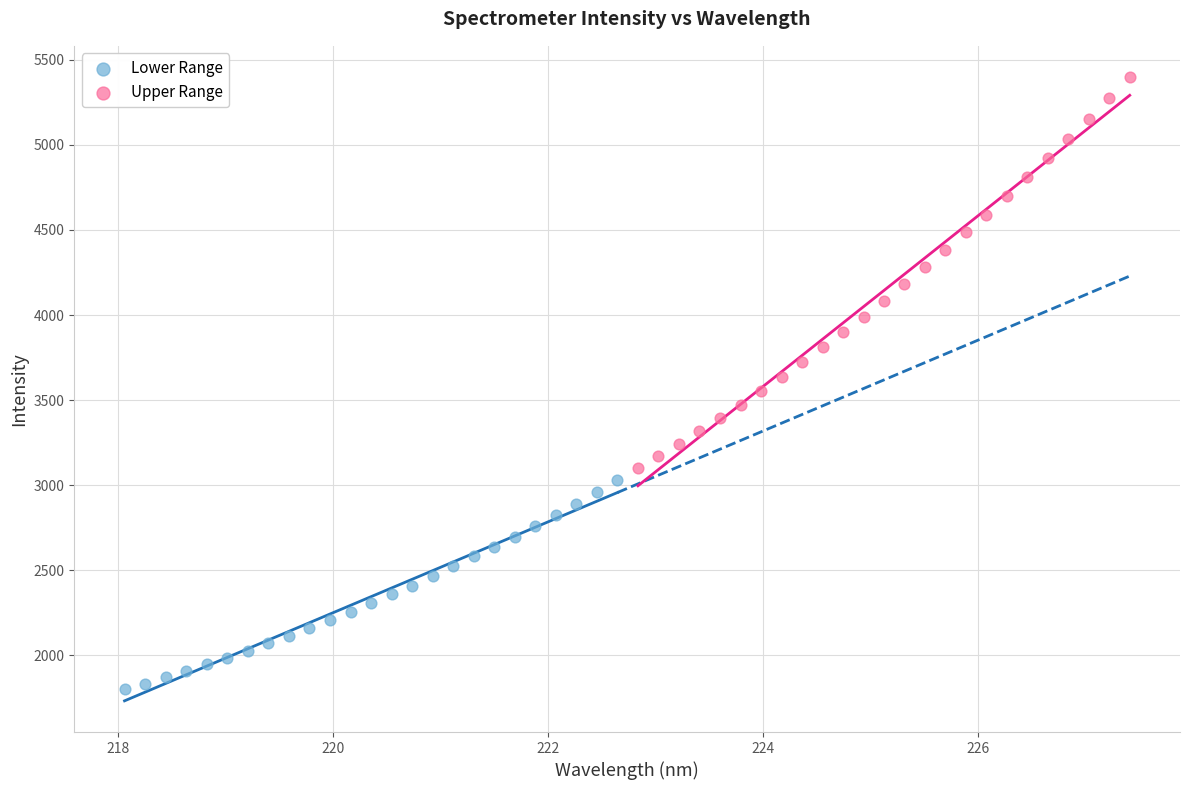

Which series contains the highest Y value?

Upper Range